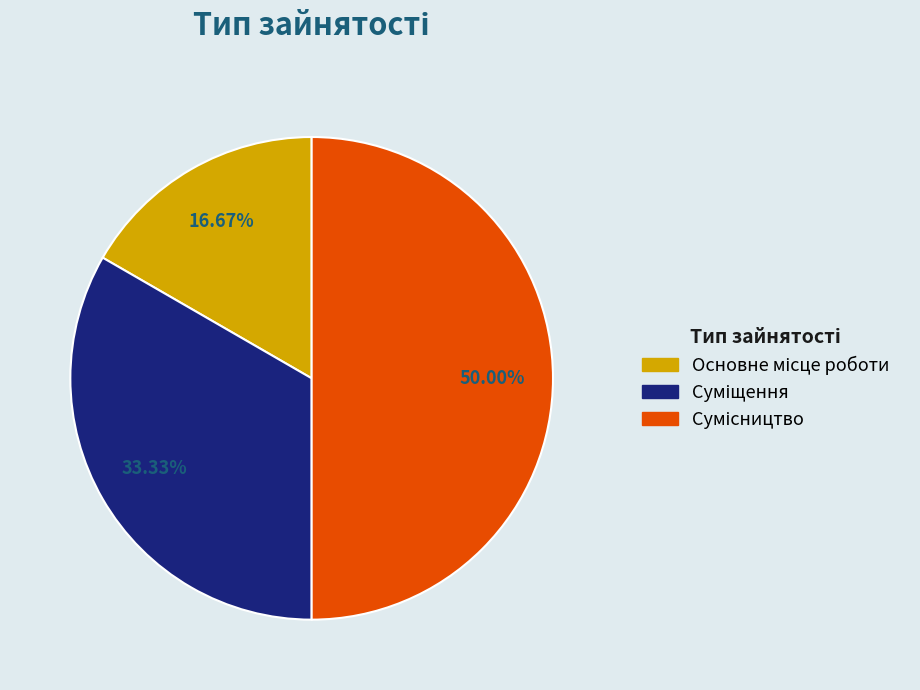

The Суміщення slice represents 19% of the pie. True or false?

False